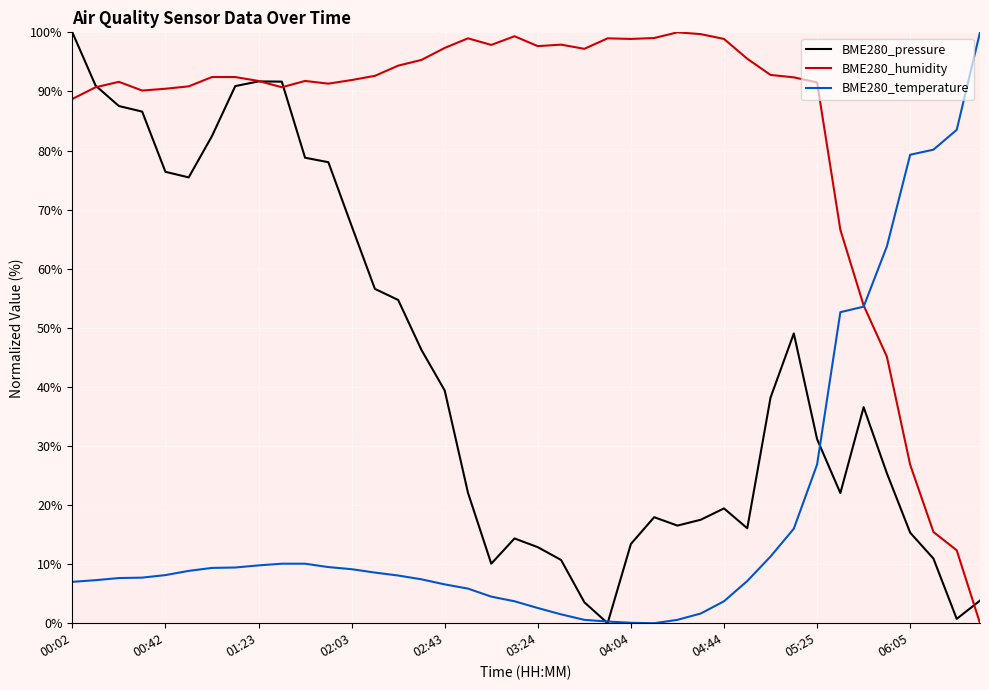

Rank the series by their average value, from lowest to highest.

BME280_temperature, BME280_pressure, BME280_humidity